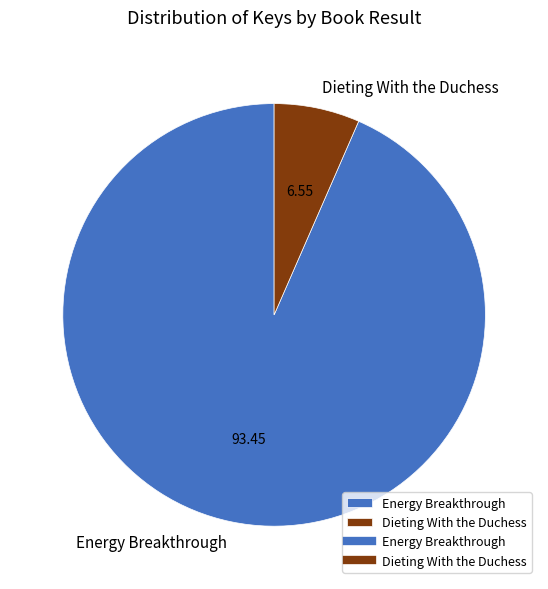

Rank the categories by value from lowest to highest.

Dieting With the Duchess, Energy Breakthrough